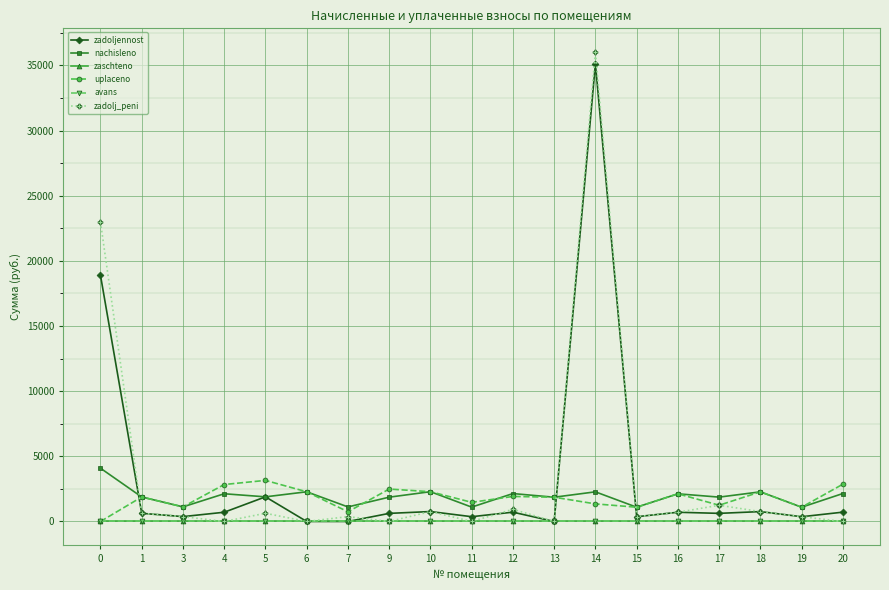

Rank the series at 1 from highest to lowest value.

nachisleno, uplaceno, zadoljennost, zadolj_peni, zaschteno, avans